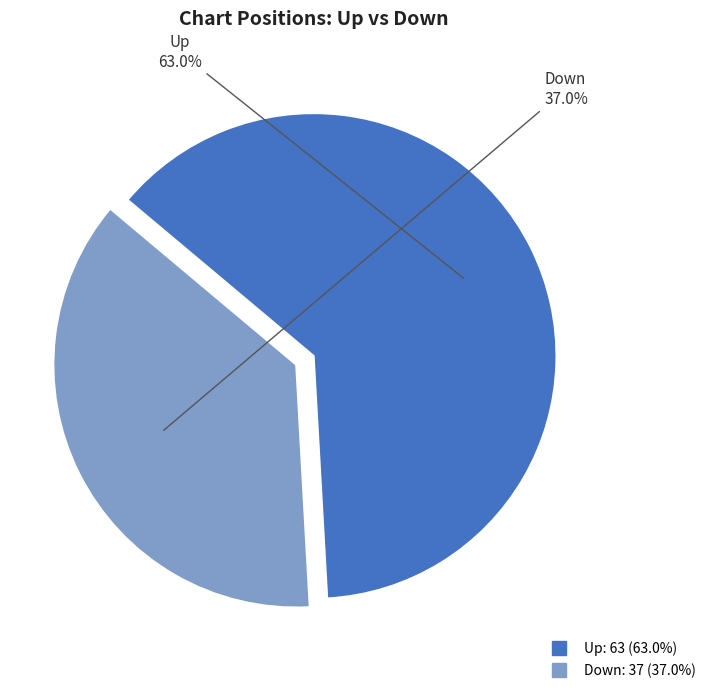

Does any single category account for the majority?

Yes